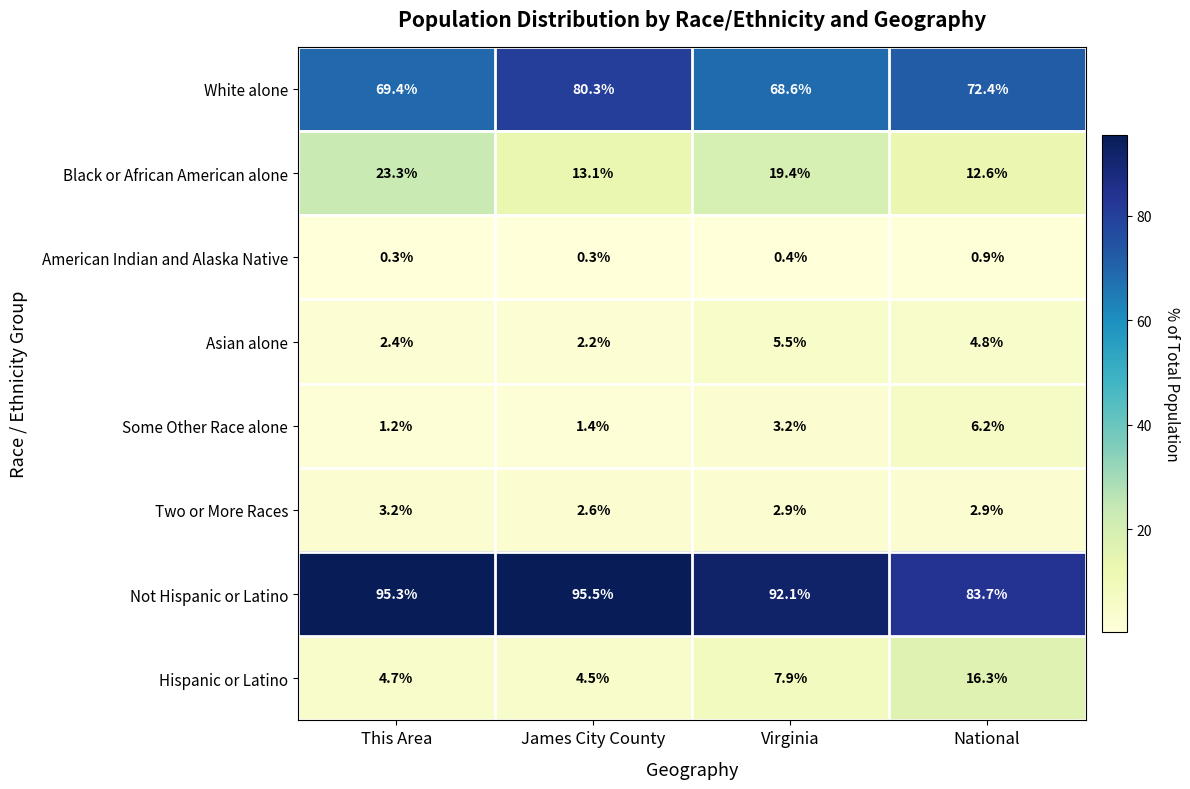

What is the sum of the Some Other Race alone values at This Area and Virginia?

4.4